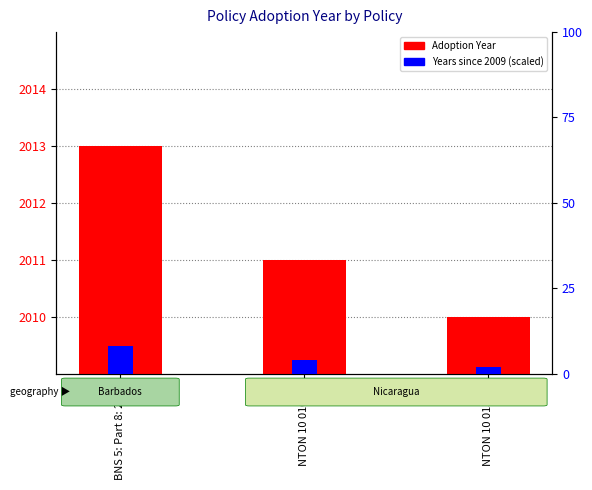

What is the label of the 3rd bar from the left?

NTON 10 013-08